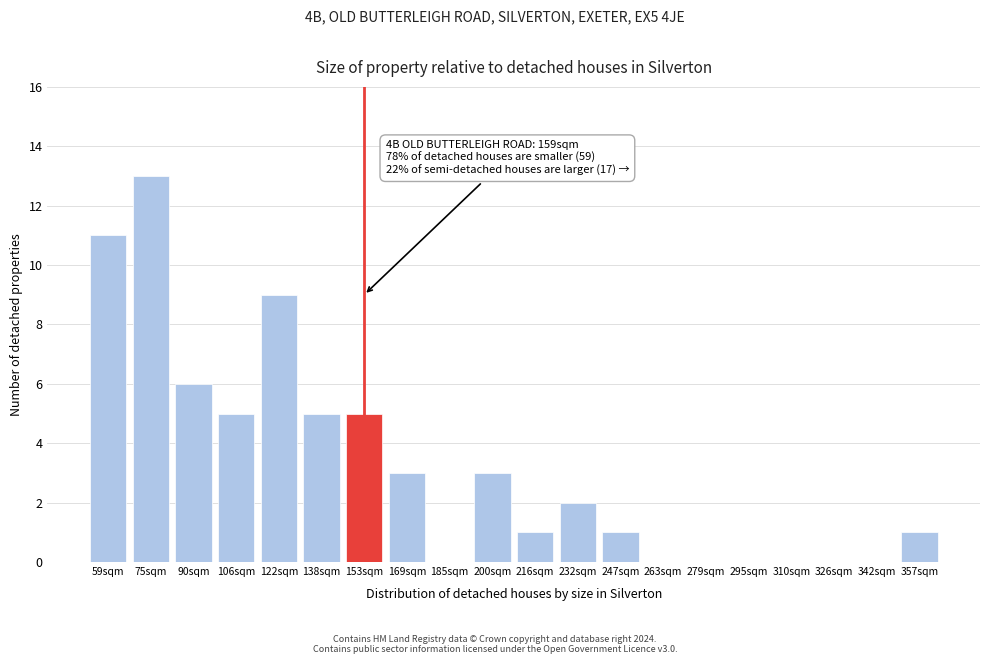

Reading right to left, list all the values displayed in this chart.

357sqm=1	342sqm=0	326sqm=0	310sqm=0	295sqm=0	279sqm=0	263sqm=0	247sqm=1	232sqm=2	216sqm=1	200sqm=3	185sqm=0	169sqm=3	153sqm=5	138sqm=5	122sqm=9	106sqm=5	90sqm=6	75sqm=13	59sqm=11